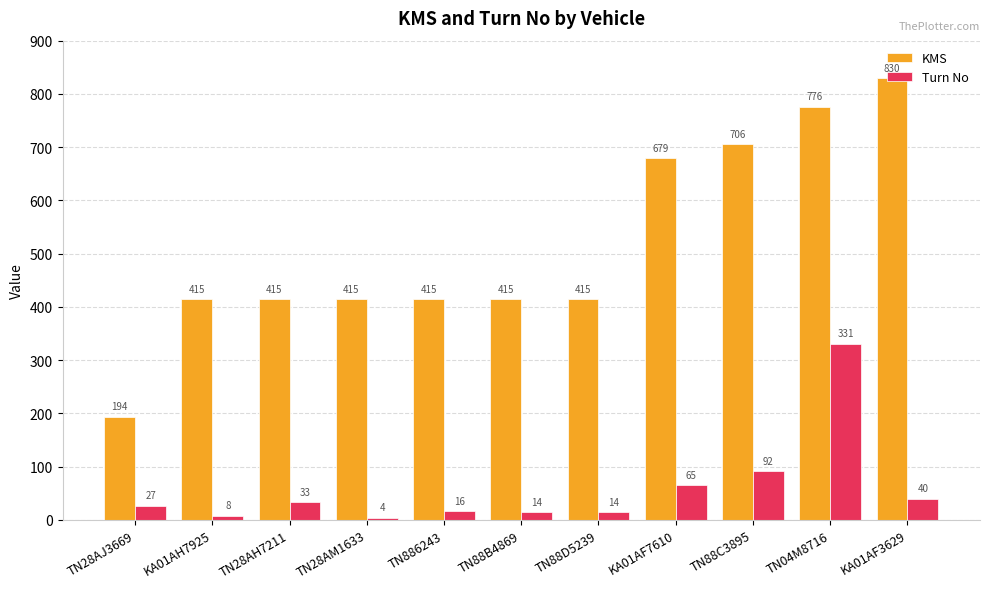

What is the difference between the maximum and minimum values in the Turn No series?

327